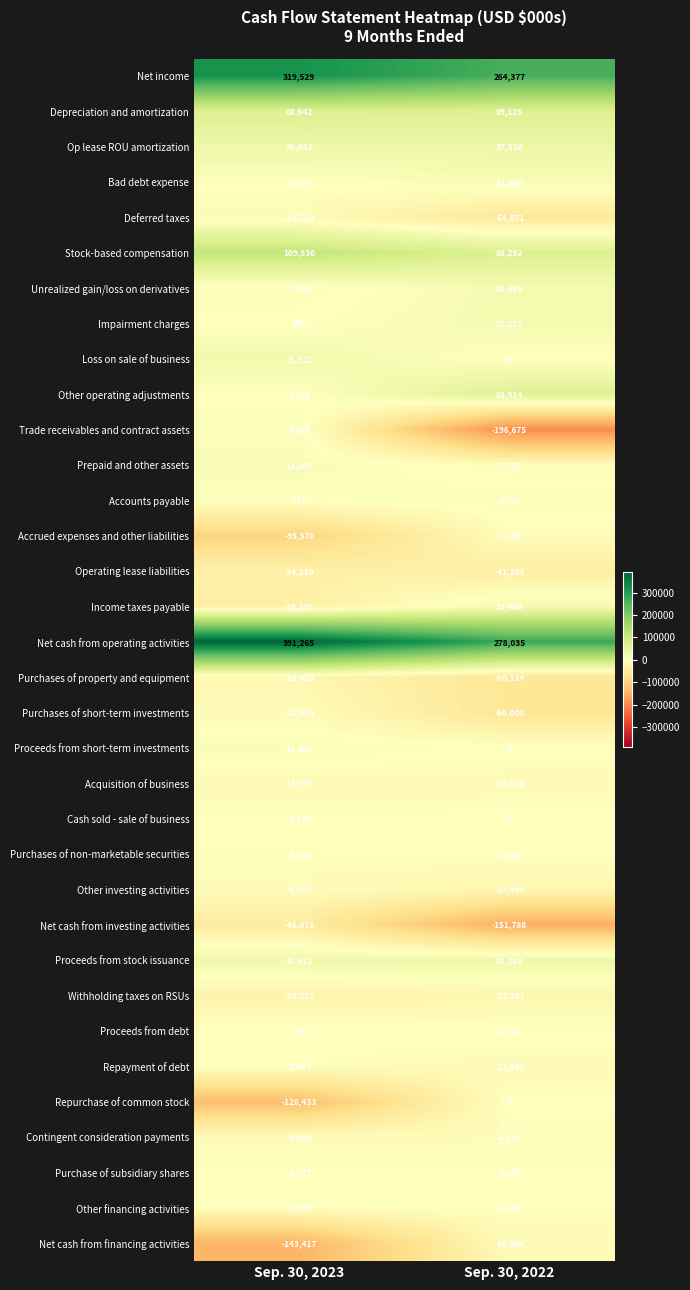

What is the highest value of the Proceeds from debt series?

4114